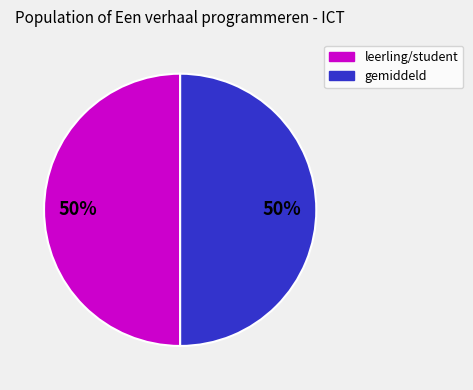

Count the number of slices in the pie.

2